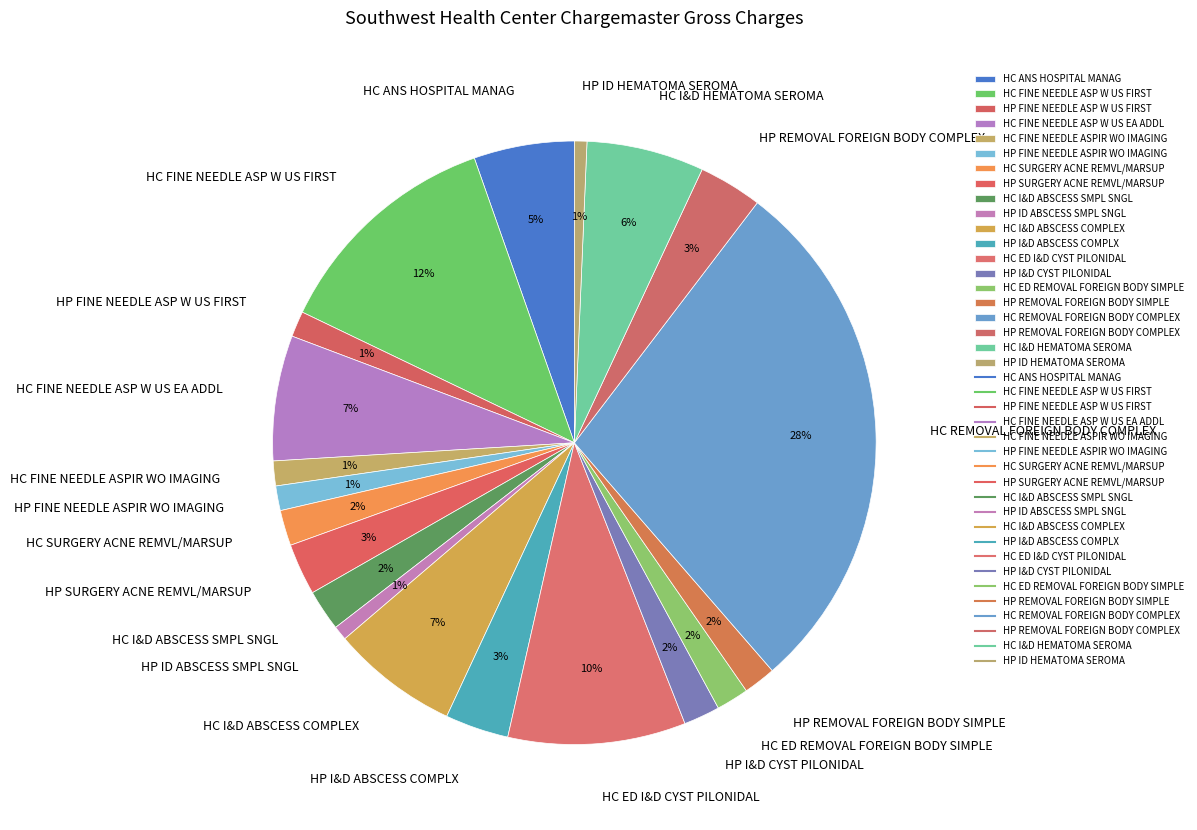

Approximately how many times larger is the value at HC ED I&D CYST PILONIDAL compared to HC SURGERY ACNE REMVL/MARSUP?

5.0